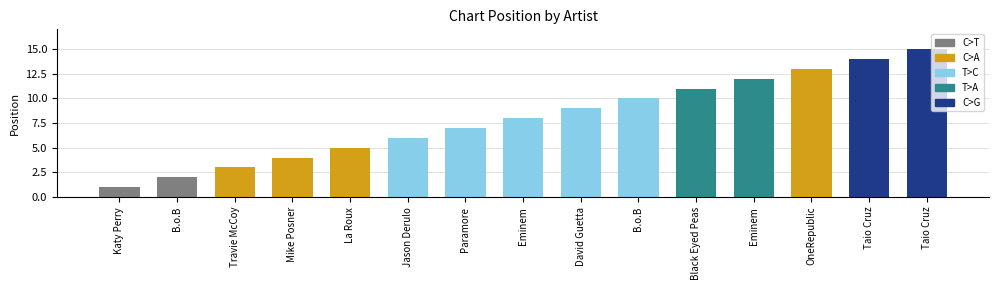

How many data points are above 8?

7